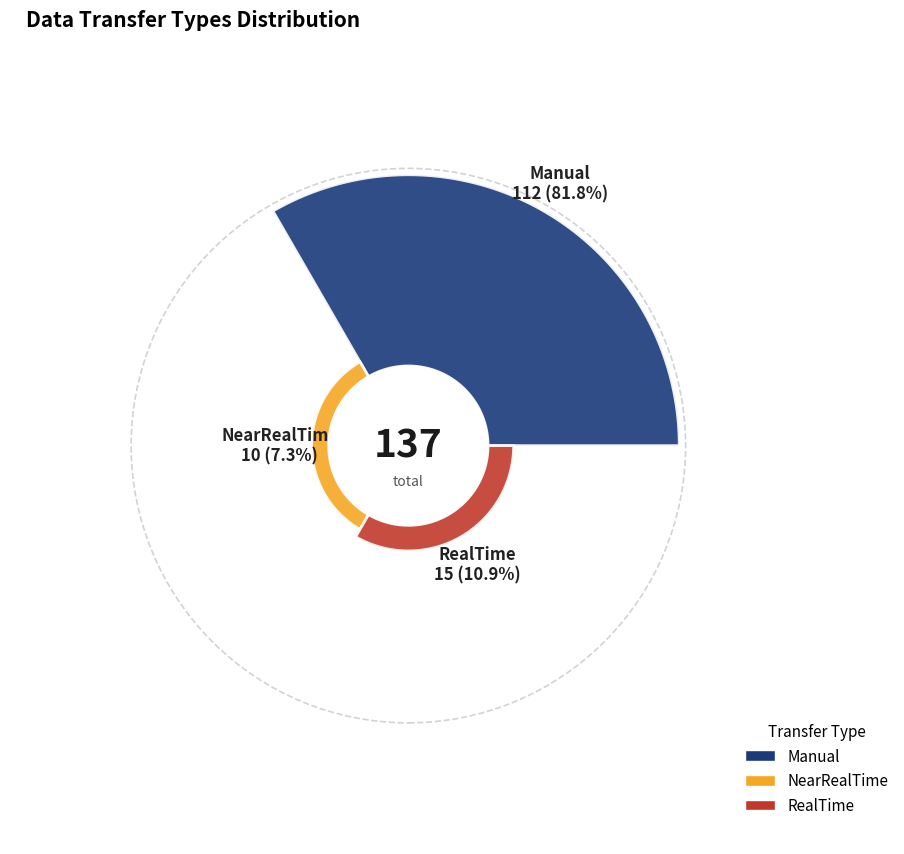

What is the change in value from Manual to RealTime?

-97